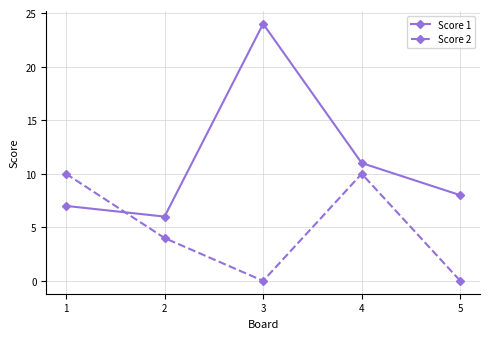

Is the value of Score 2 at 1 greater than the value of Score 1 at 3?

No